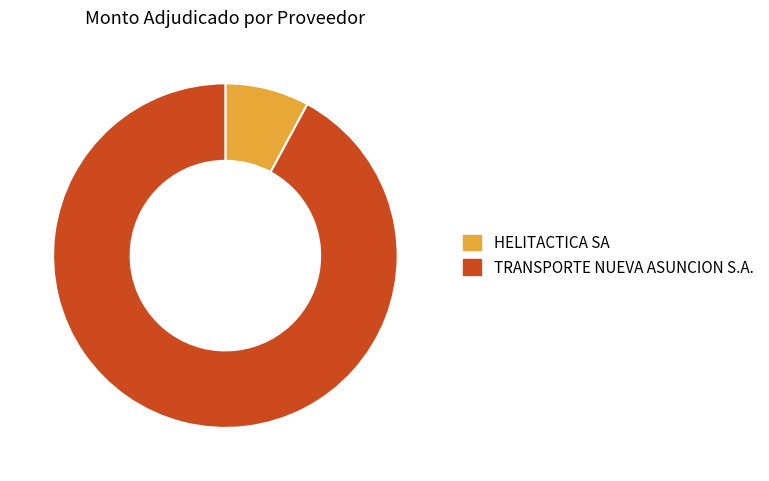

How many slices are in this pie chart?

2